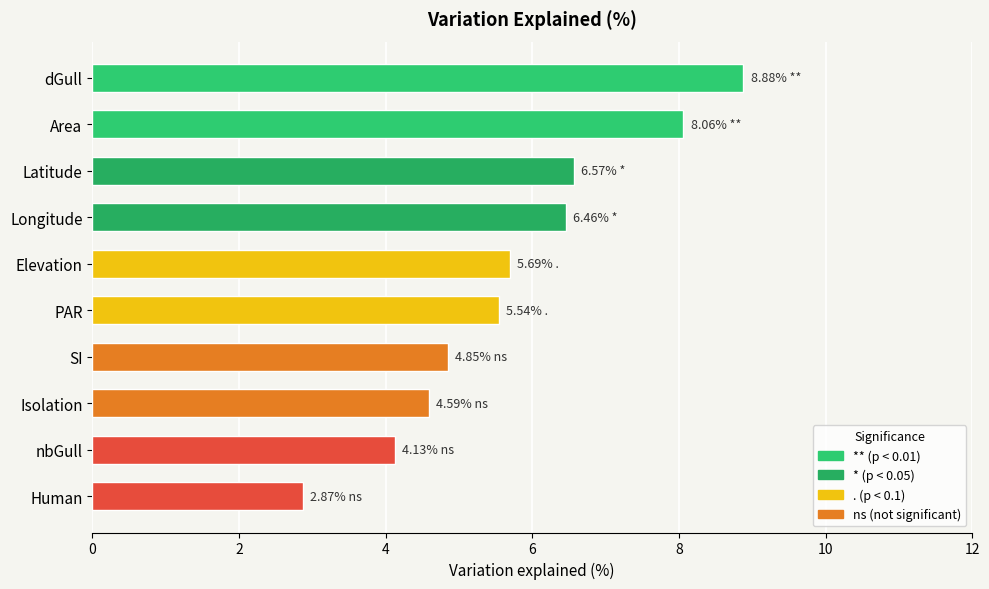

What is the change in value from dGull to Human?

-6.0